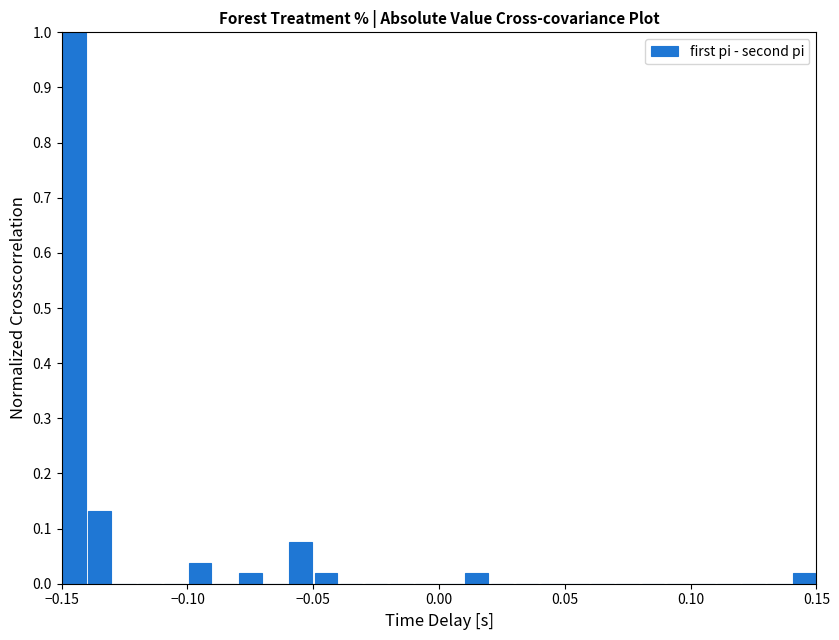

Around what value on the x-axis is the tallest bar? Give the approximate position of its centre, as read against the axis.

-0.145